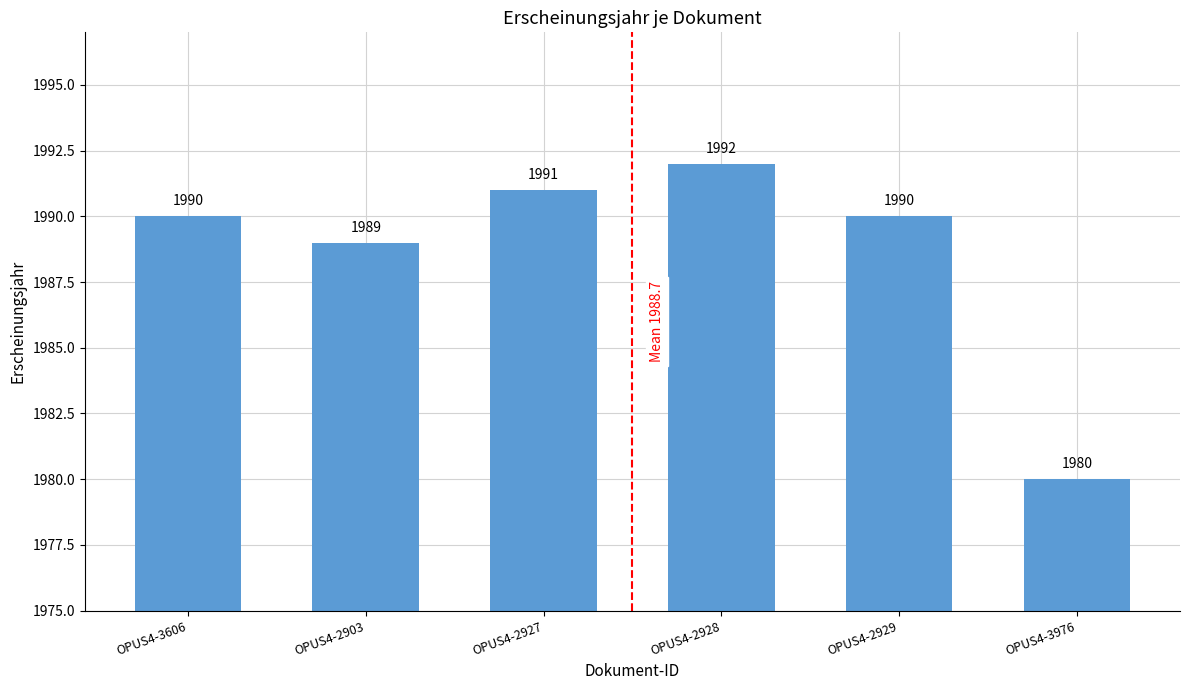

What position from the right is OPUS4-2928?

3